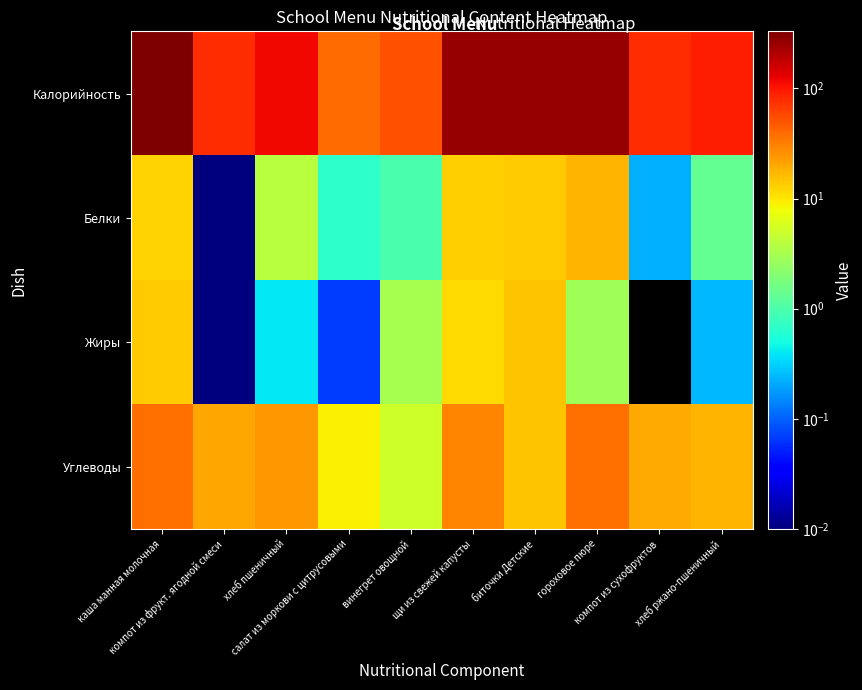

Reading left to right, transcribe all the data shown in this chart.

Калорийность: каша манная молочная=329.5	компот из фрукт. ягодной смеси=78.2	хлеб пшеничный=117.5	салат из моркови с цитрусовыми=38.5	винегрет овощной=52.7	щи из свежей капусты=264.0	биточки Детские=259.9	гороховое пюре=260.5	компот из сухофруктов=76.8	хлеб ржано-пшеничный=90.5
Белки: каша манная молочная=12.5	компот из фрукт. ягодной смеси=0.0	хлеб пшеничный=3.8	салат из моркови с цитрусовыми=0.7	винегрет овощной=0.9	щи из свежей капусты=12.9	биточки Детские=13.8	гороховое пюре=17.3	компот из сухофруктов=0.2	хлеб ржано-пшеничный=1.3
Жиры: каша манная молочная=13.6	компот из фрукт. ягодной смеси=0.0	хлеб пшеничный=0.4	салат из моркови с цитрусовыми=0.1	винегрет овощной=3.1	щи из свежей капусты=11.4	биточки Детские=15.0	гороховое пюре=2.9	компот из сухофруктов=0.0	хлеб ржано-пшеничный=0.2
Углеводы: каша манная молочная=37.1	компот из фрукт. ягодной смеси=20.7	хлеб пшеничный=24.2	салат из моркови с цитрусовыми=9.1	винегрет овощной=5.2	щи из свежей капусты=29.3	биточки Детские=14.9	гороховое пюре=38.1	компот из сухофруктов=19.4	хлеб ржано-пшеничный=17.1